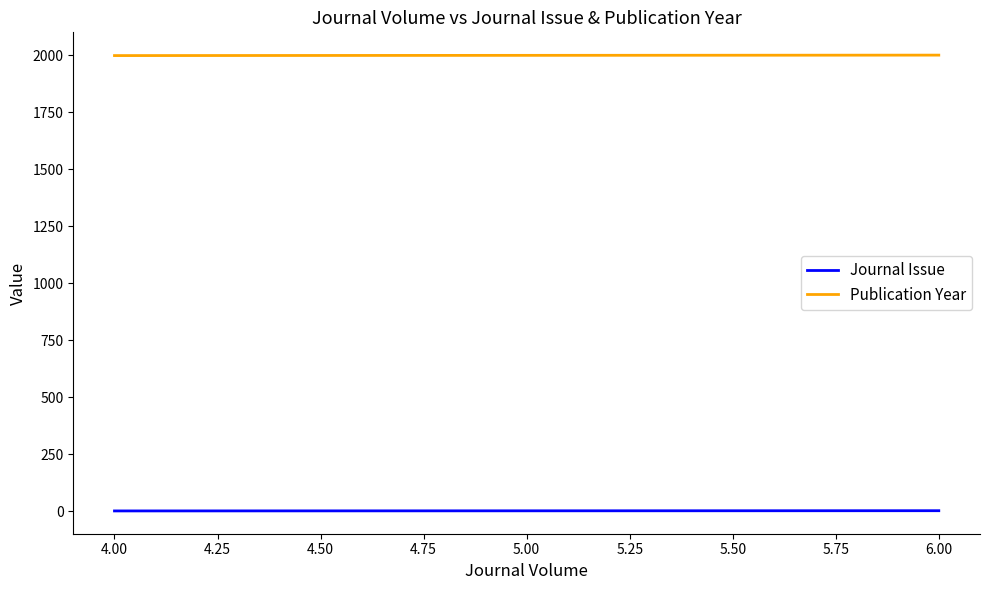

How many data points does each series have?

3